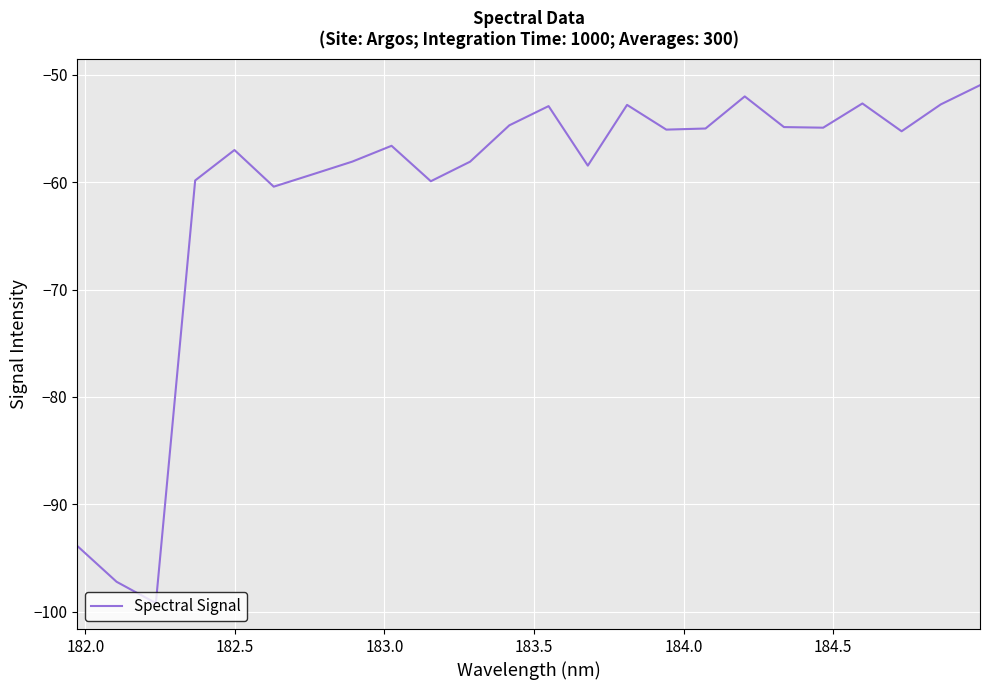

What is the greatest value displayed?

-51.0